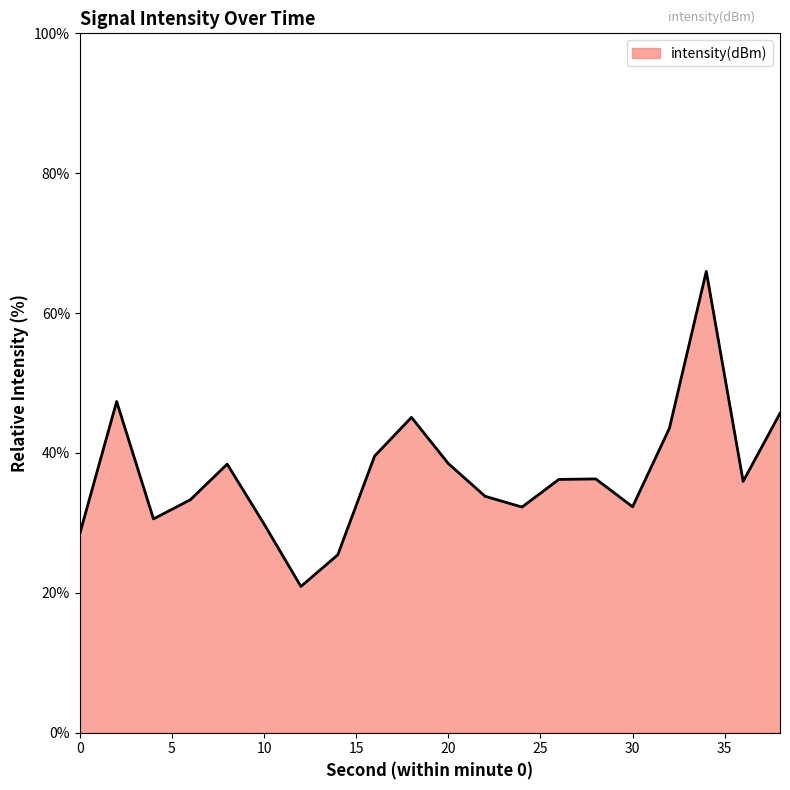

What is the difference between the maximum and minimum values?

45.1